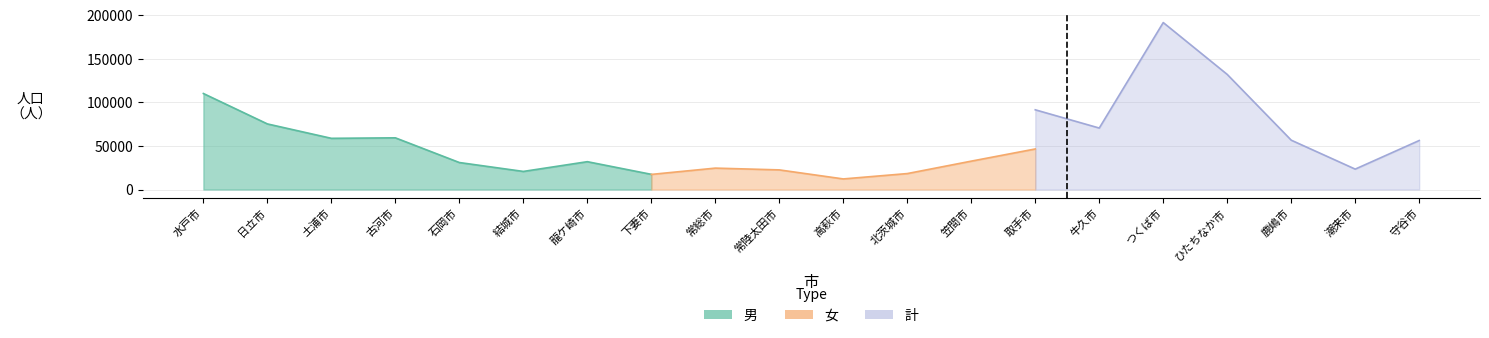

Between 土浦市 and 守谷市, which series saw the biggest shift?

計